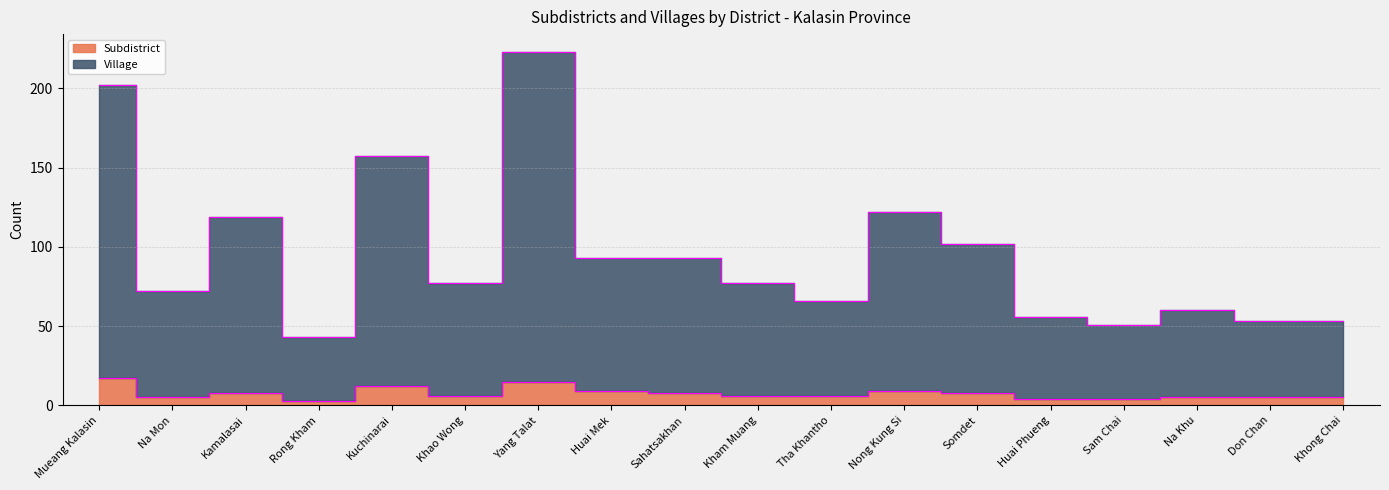

What is the difference between the Subdistrict values at Kamalasai and Na Mon?

3